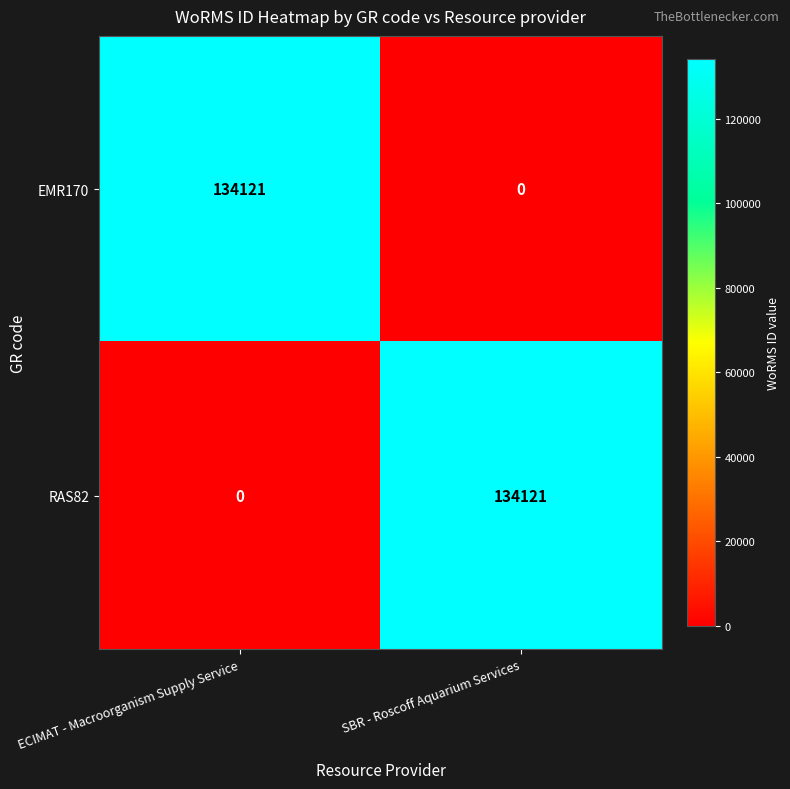

What is the spread (max minus min) of values at ECIMAT - Macroorganism Supply Service?

134121